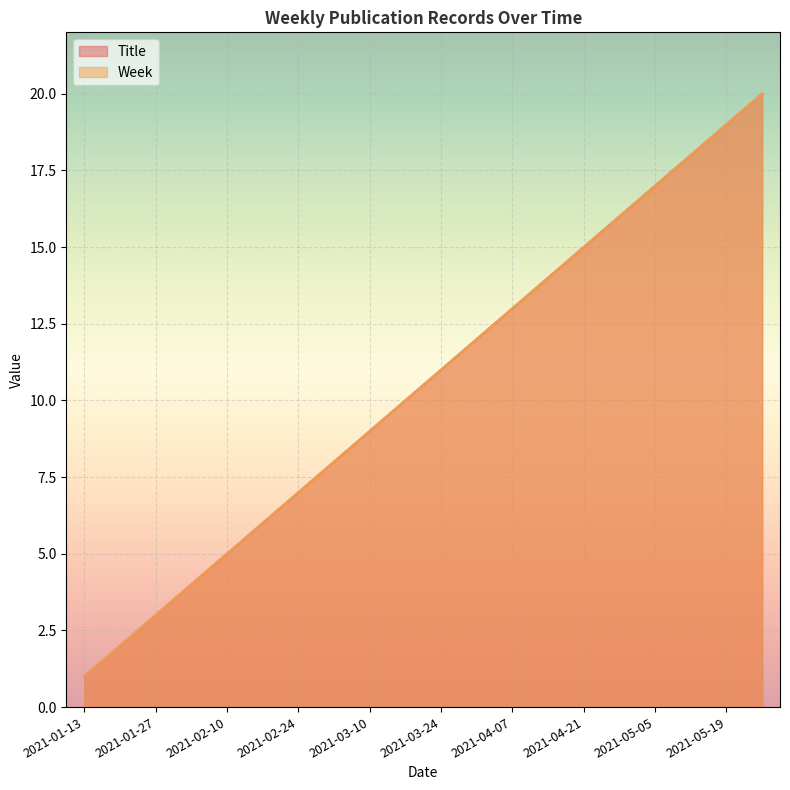

What is the value of the Week point at the 15th from the left?

15